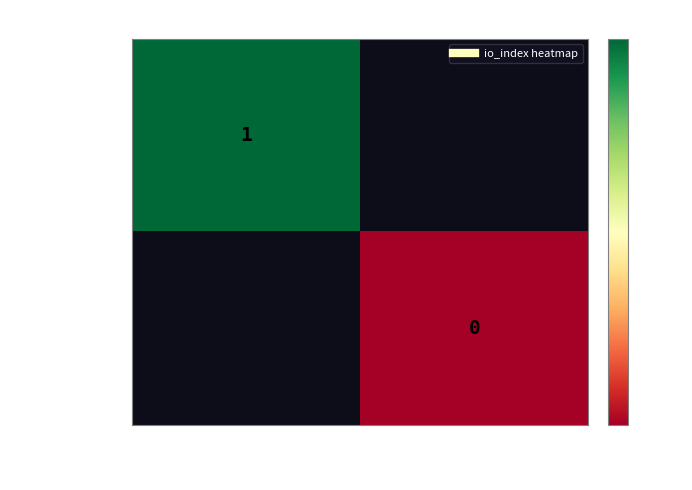

Rank the series by their maximum value, from lowest to highest.

84d07448..., 575414b9...